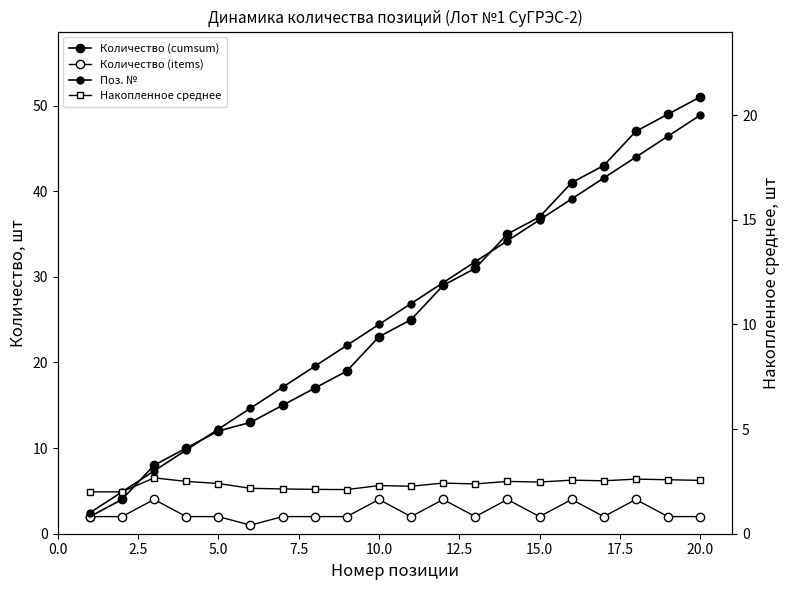

What is the value of the Поз. № point at the 8th from the left?

8.0